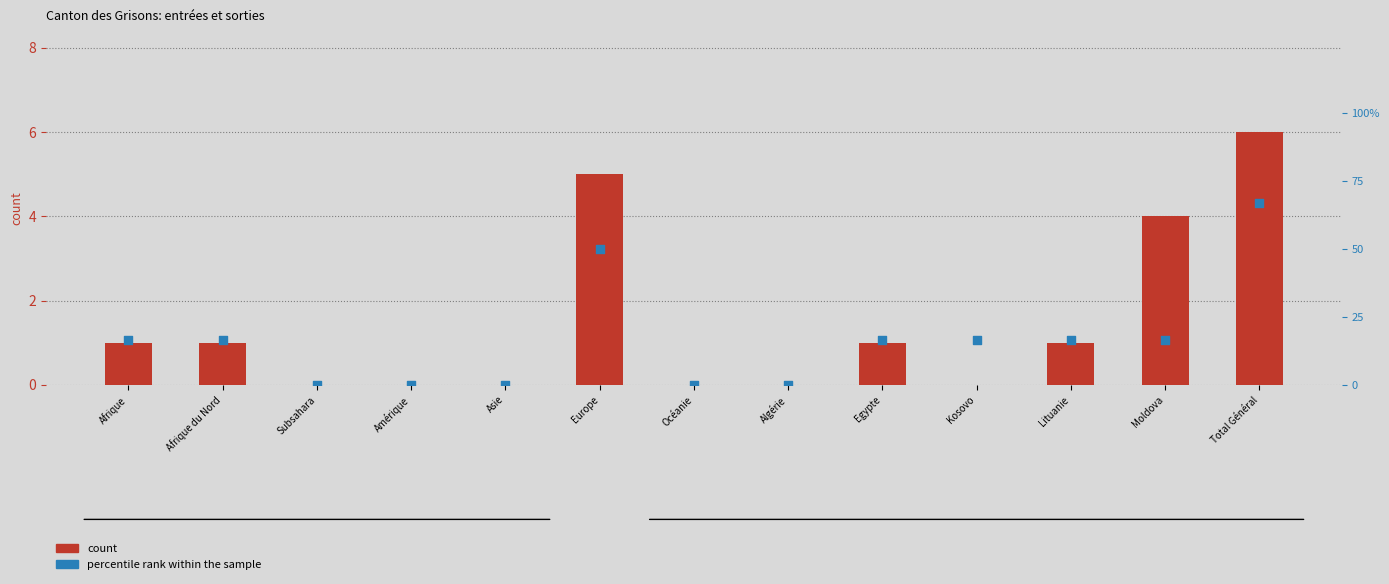

At which category is the sum across all series the highest?

Total Général